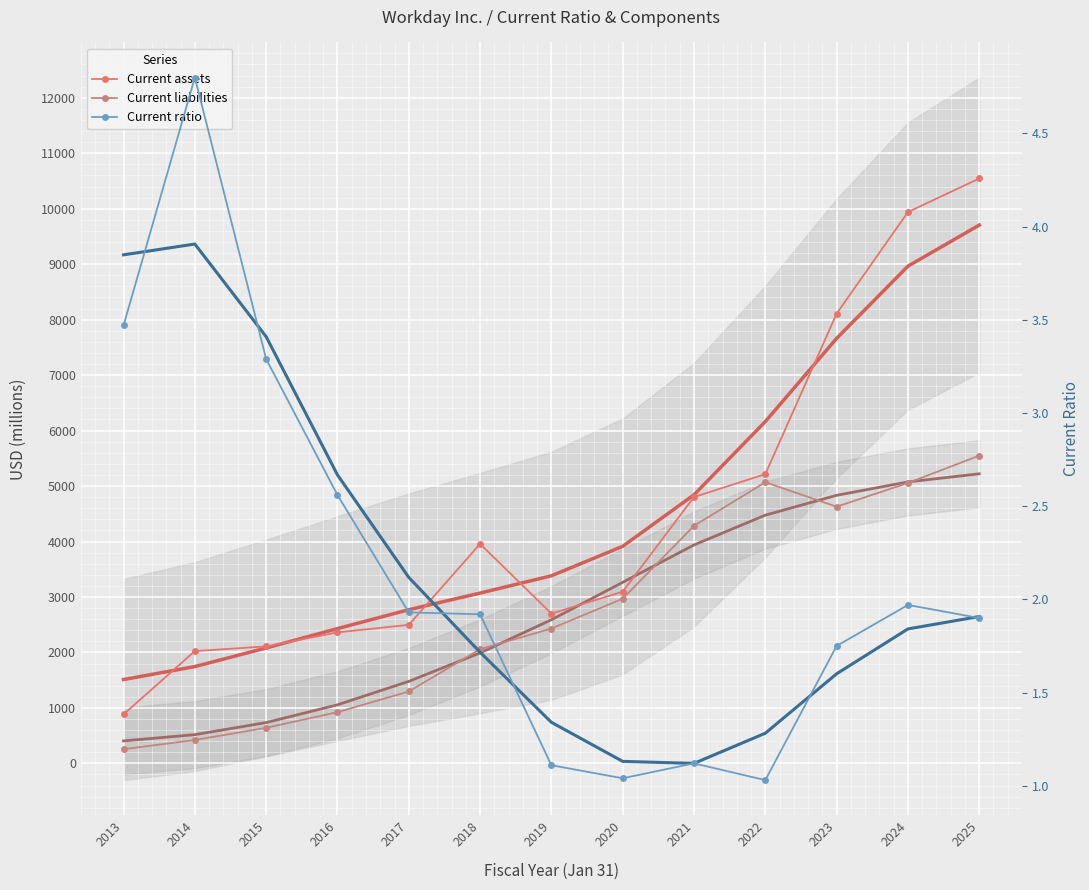

Rank the series at 2017 from highest to lowest value.

Current assets, Current liabilities, Current ratio